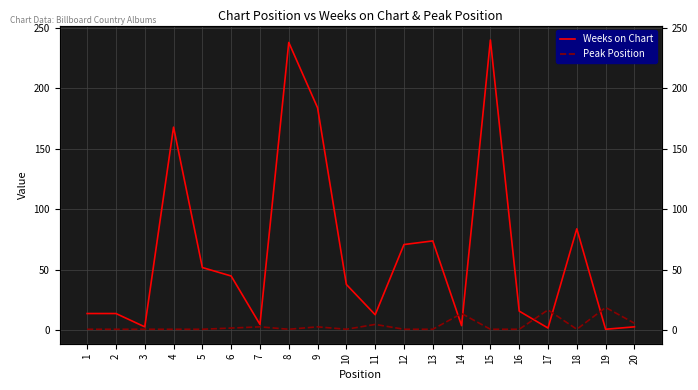

Reading left to right, transcribe all the data shown in this chart.

Weeks on Chart: 14	14	3	168	52	45	5	238	184	38	13	71	74	4	240	16	2	84	1	3
Peak Position: 1	1	1	1	1	2	3	1	3	1	5	1	1	14	1	1	17	1	19	6